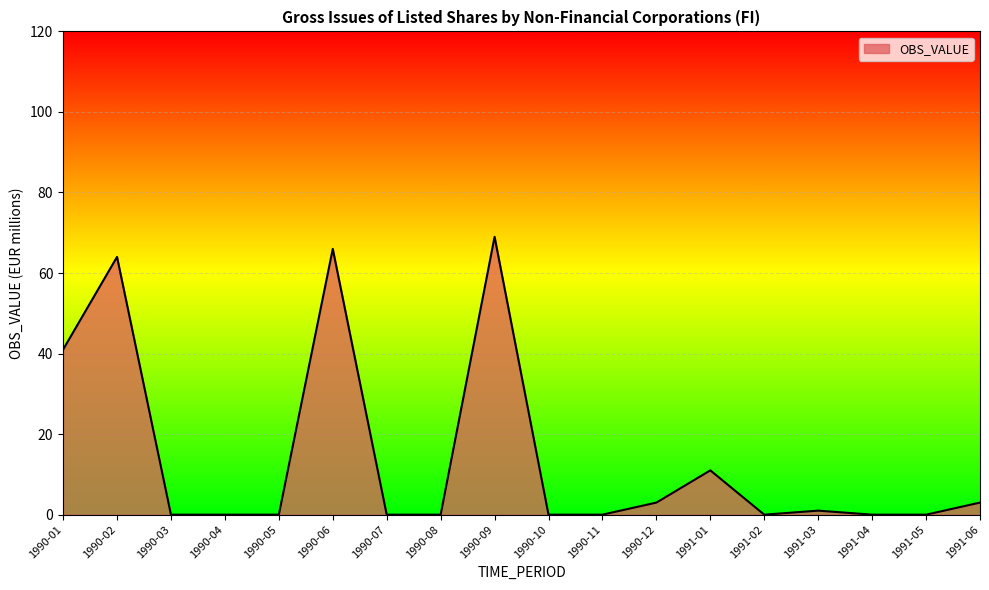

The value at 1991-05 is 0. True or false?

True